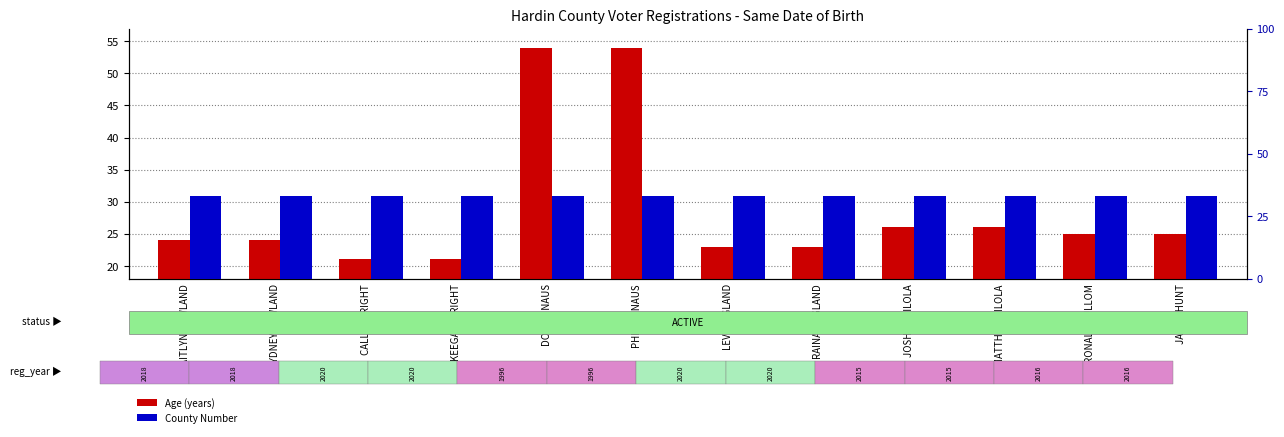

Reading right to left, what are all the values shown in this chart?

Age (years): 25	25	26	26	23	23	54	54	21	21	24	24
County Number: 33	33	33	33	33	33	33	33	33	33	33	33